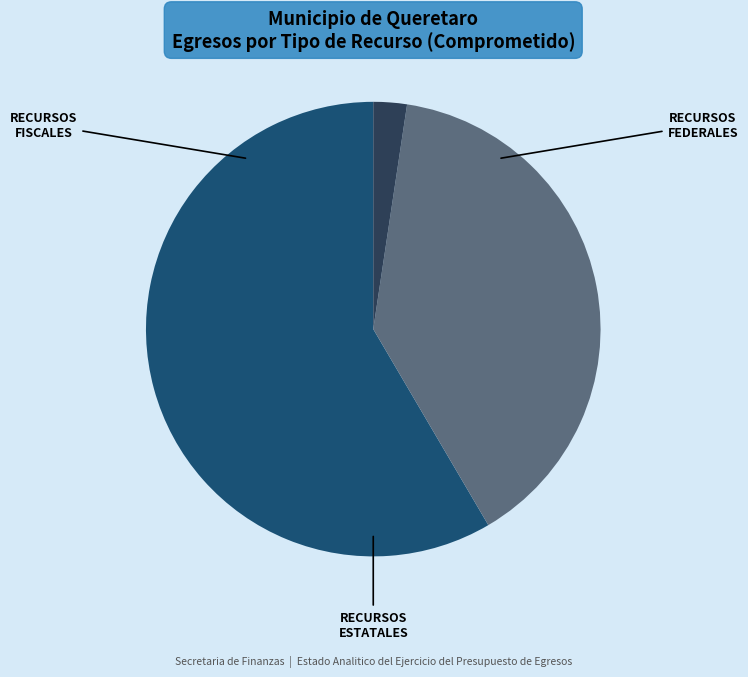

To the nearest percent, what is the combined percentage of RECURSOS FISCALES and RECURSOS ESTATALES?

61%